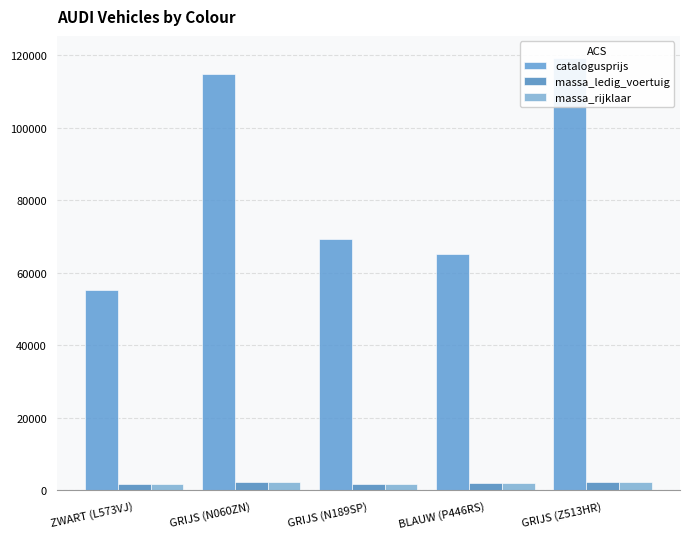

Is it true that massa_ledig_voertuig equals 3653 at GRIJS (N060ZN)?

False